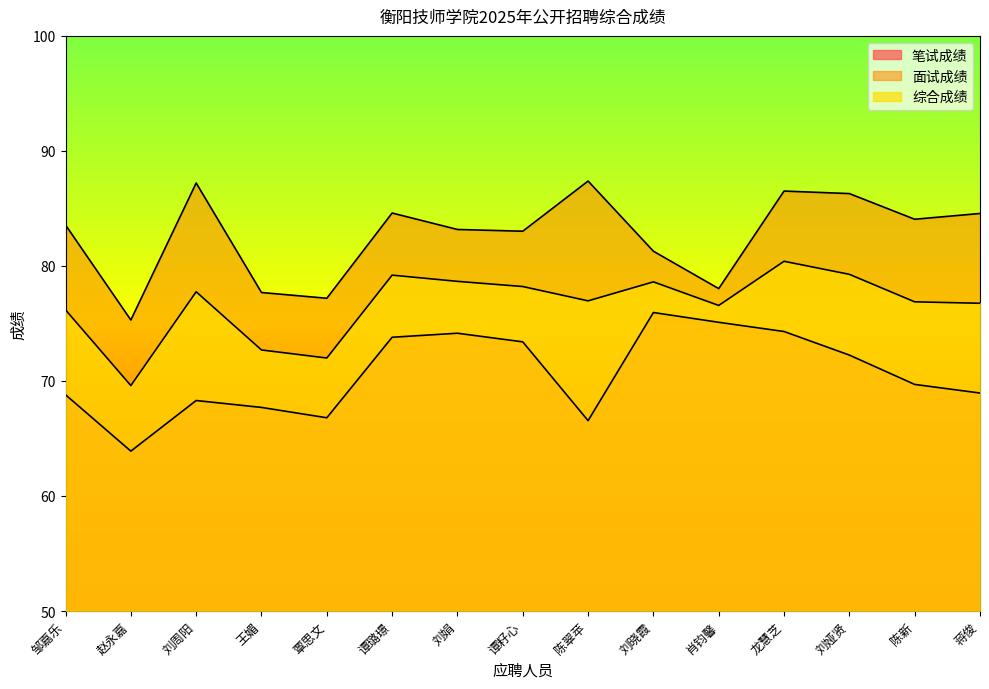

Does the chart display data point markers on the line(s)?

No